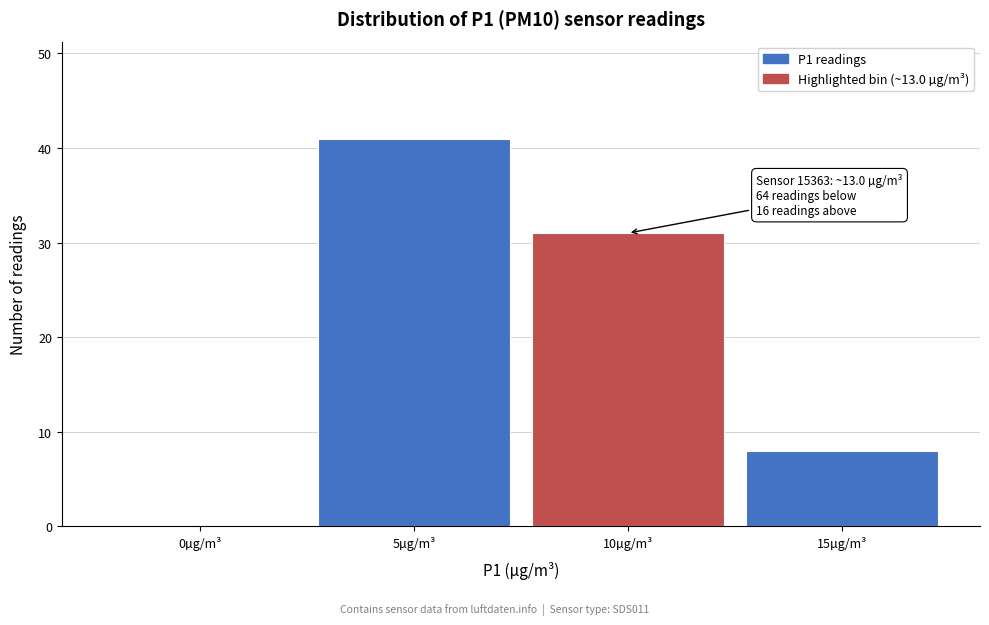

Reading right to left, extract all data points from this chart.

15µg/m³=8	10µg/m³=31	5µg/m³=41	0µg/m³=0